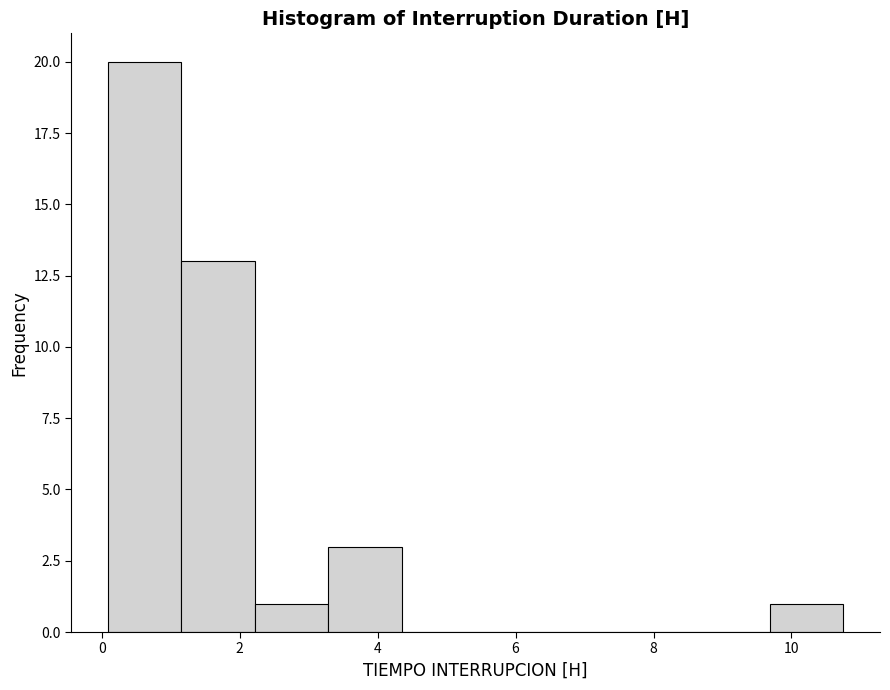

Reading left to right, list every bar in this chart as the range it spans on the x-axis followed by its height. Neither the bar edges nor the heights are printed on the chart, so give them approximately, as read against the axes.

0.0 to 1.2: 20
1.2 to 2.2: 13
2.2 to 3.2: 1
3.2 to 4.4: 3
4.4 to 5.4: 0
5.4 to 6.4: 0
6.4 to 7.6: 0
7.6 to 8.6: 0
8.6 to 9.6: 0
9.6 to 10.8: 1